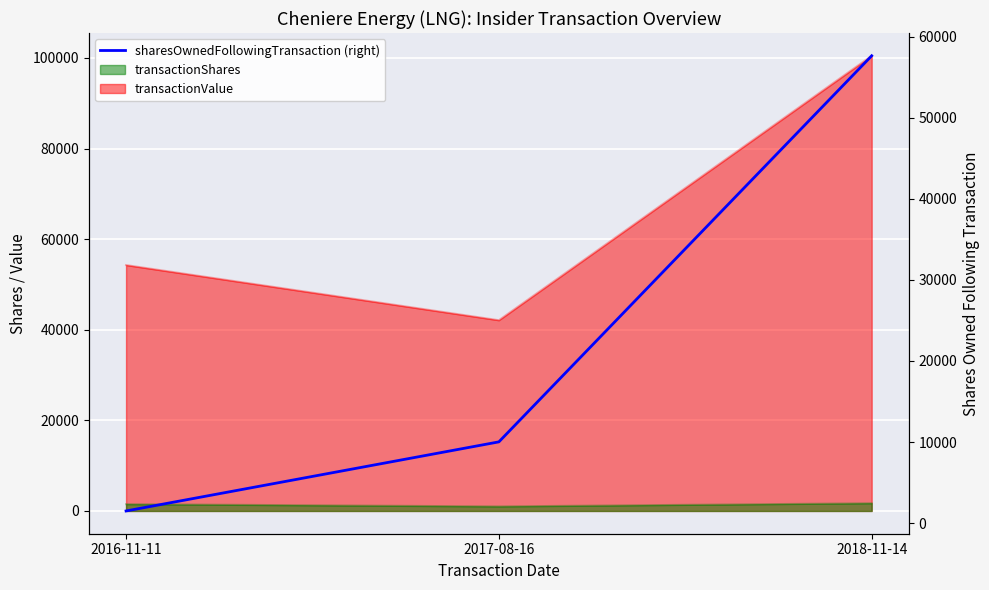

How many values exceed 10022?

1